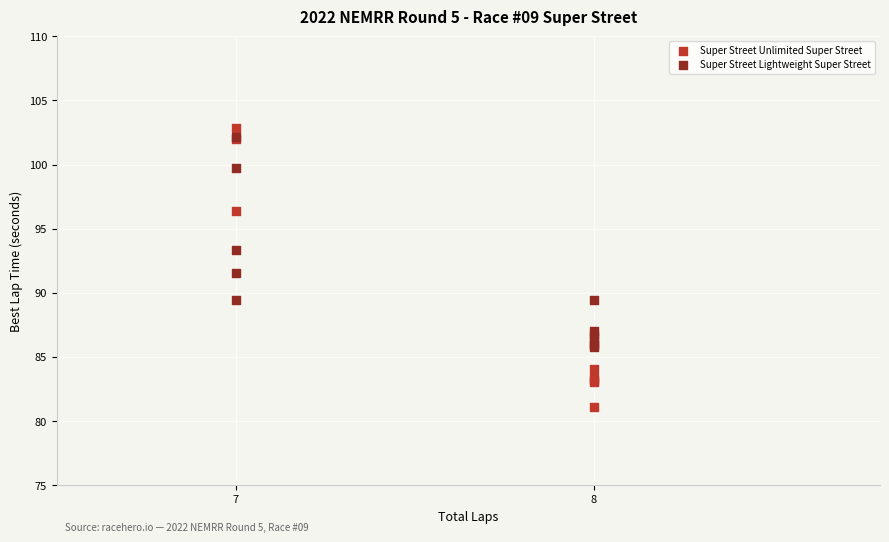

Which series reaches the maximum Y coordinate?

Super Street Unlimited Super Street